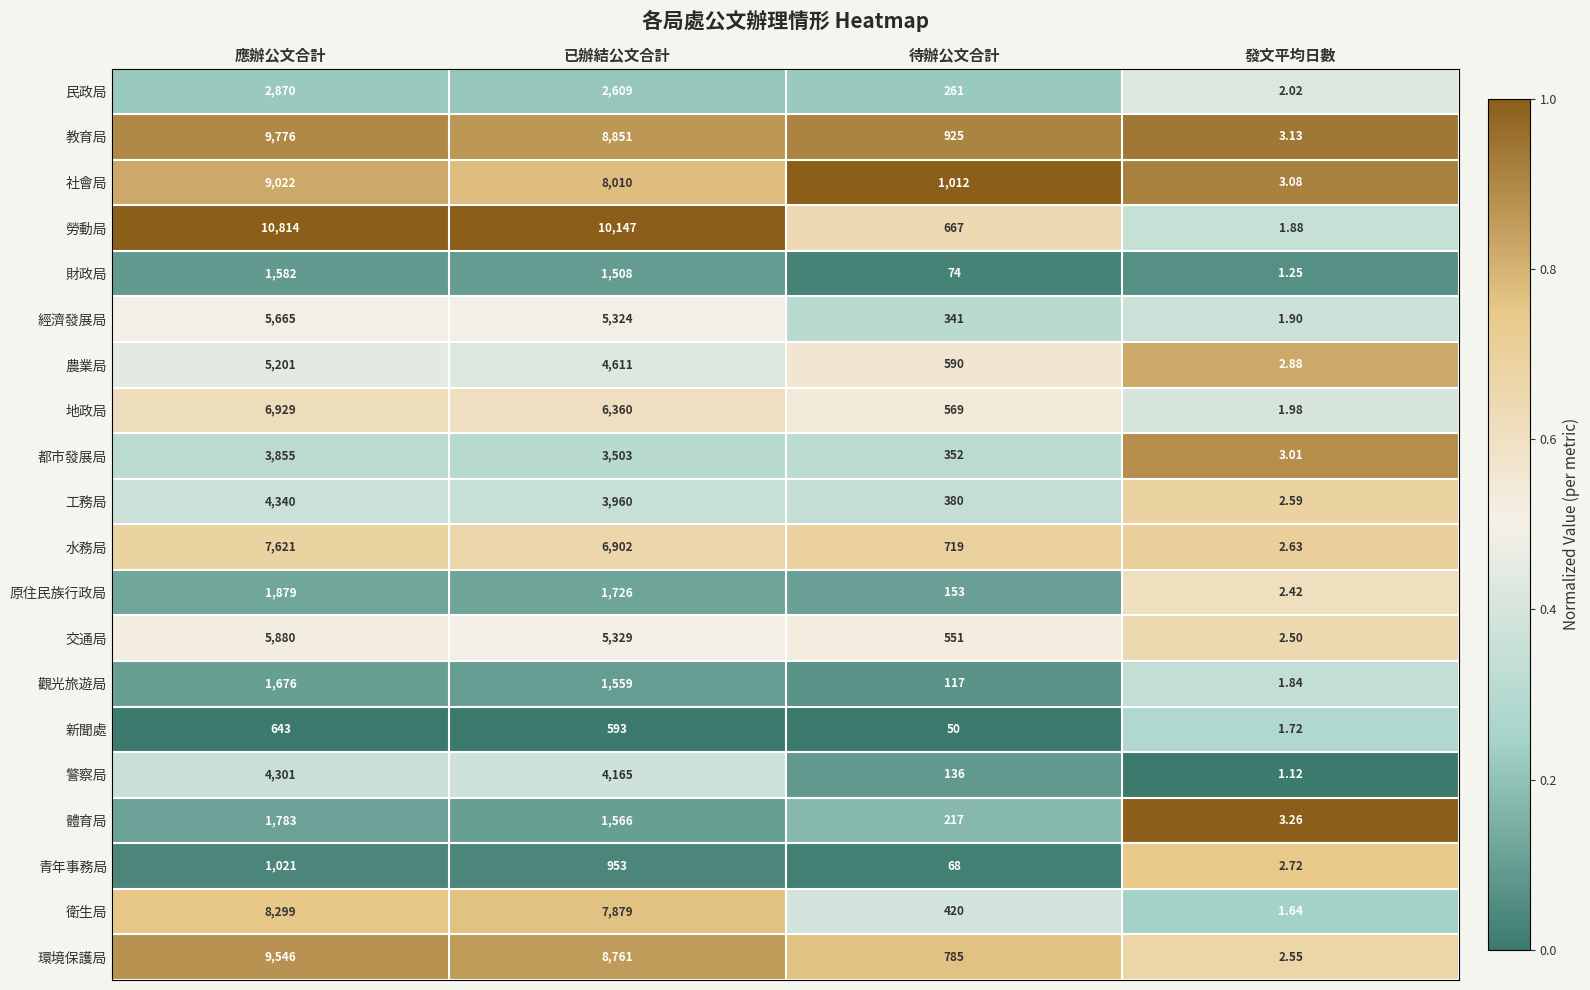

Between 應辦公文合計 and 已辦結公文合計, which series saw the biggest shift?

社會局